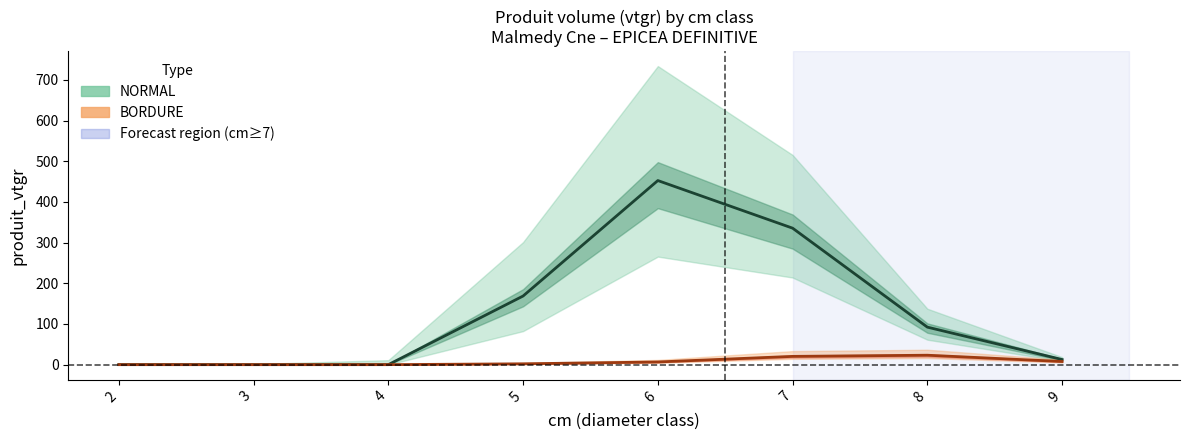

True or false: BORDURE and NORMAL cross at least once.

False